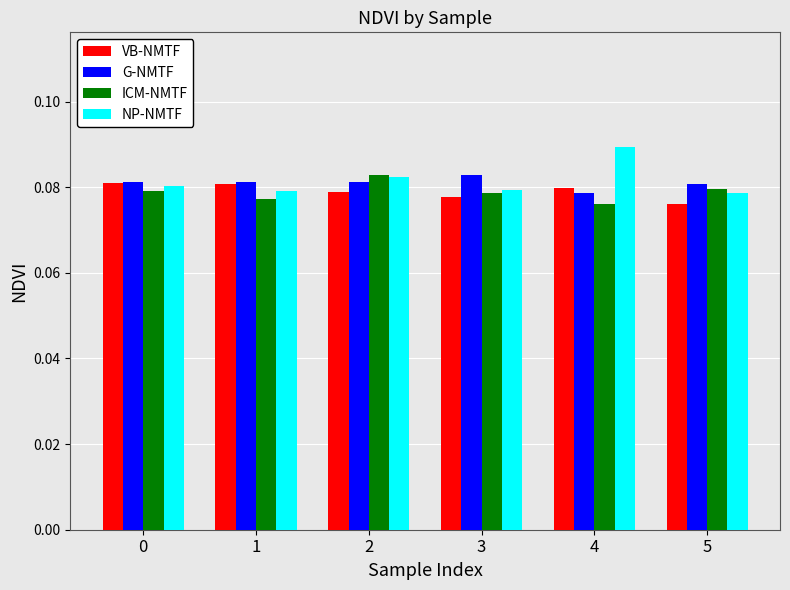

What is the total value across all series at 5?

0.3